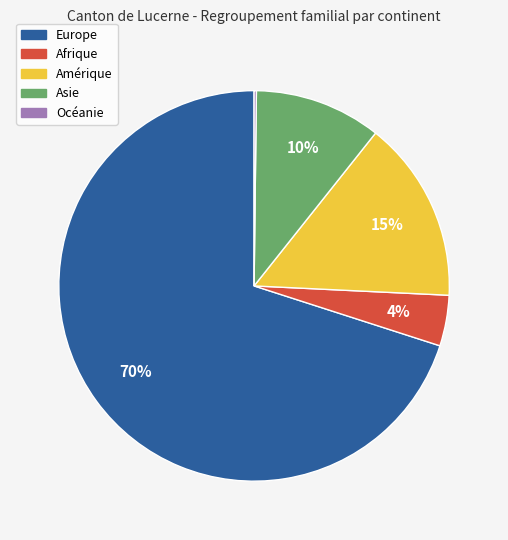

Do Asie and Europe together represent more than half of the pie?

Yes